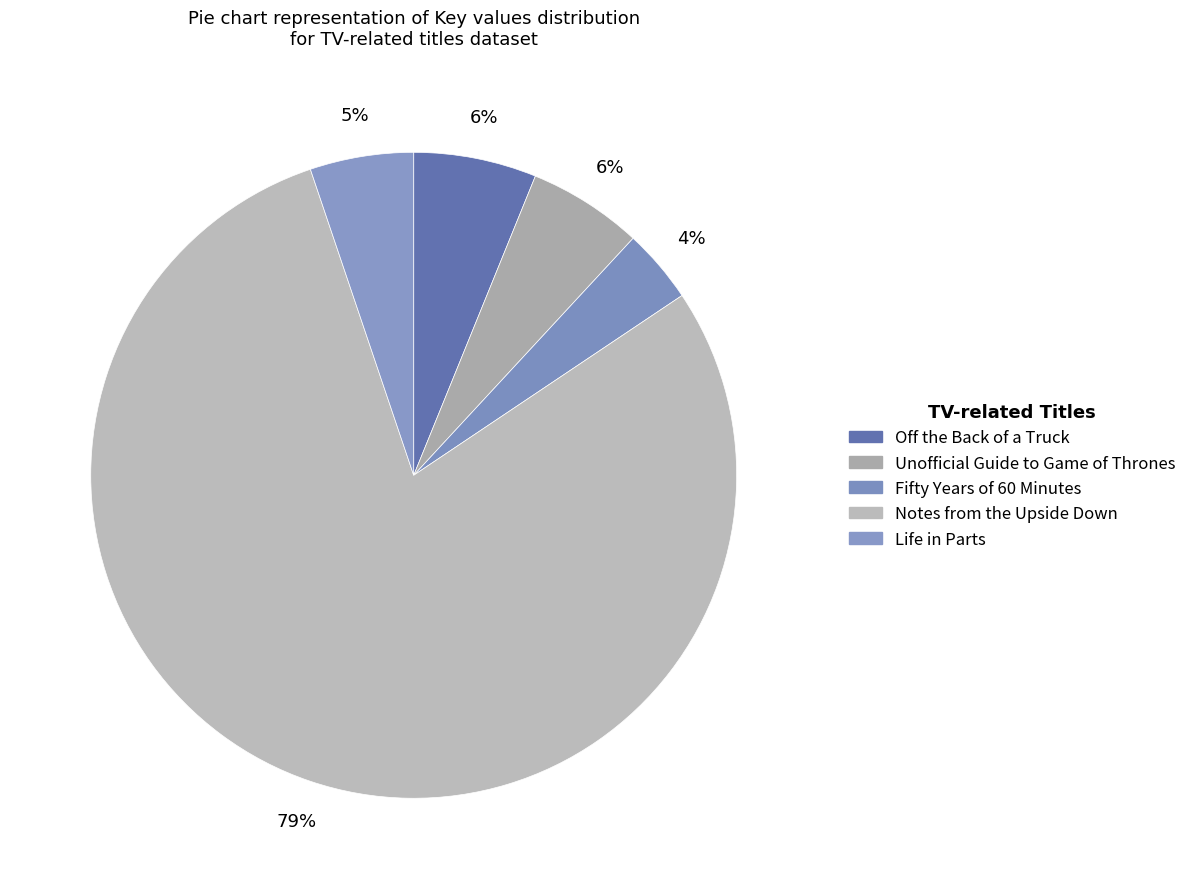

What is the largest slice in the pie chart?

Notes from the Upside Down